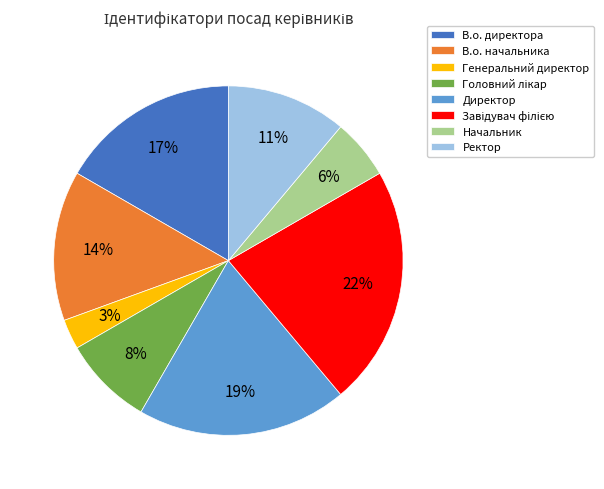

Which slice is the smallest?

Генеральний директор